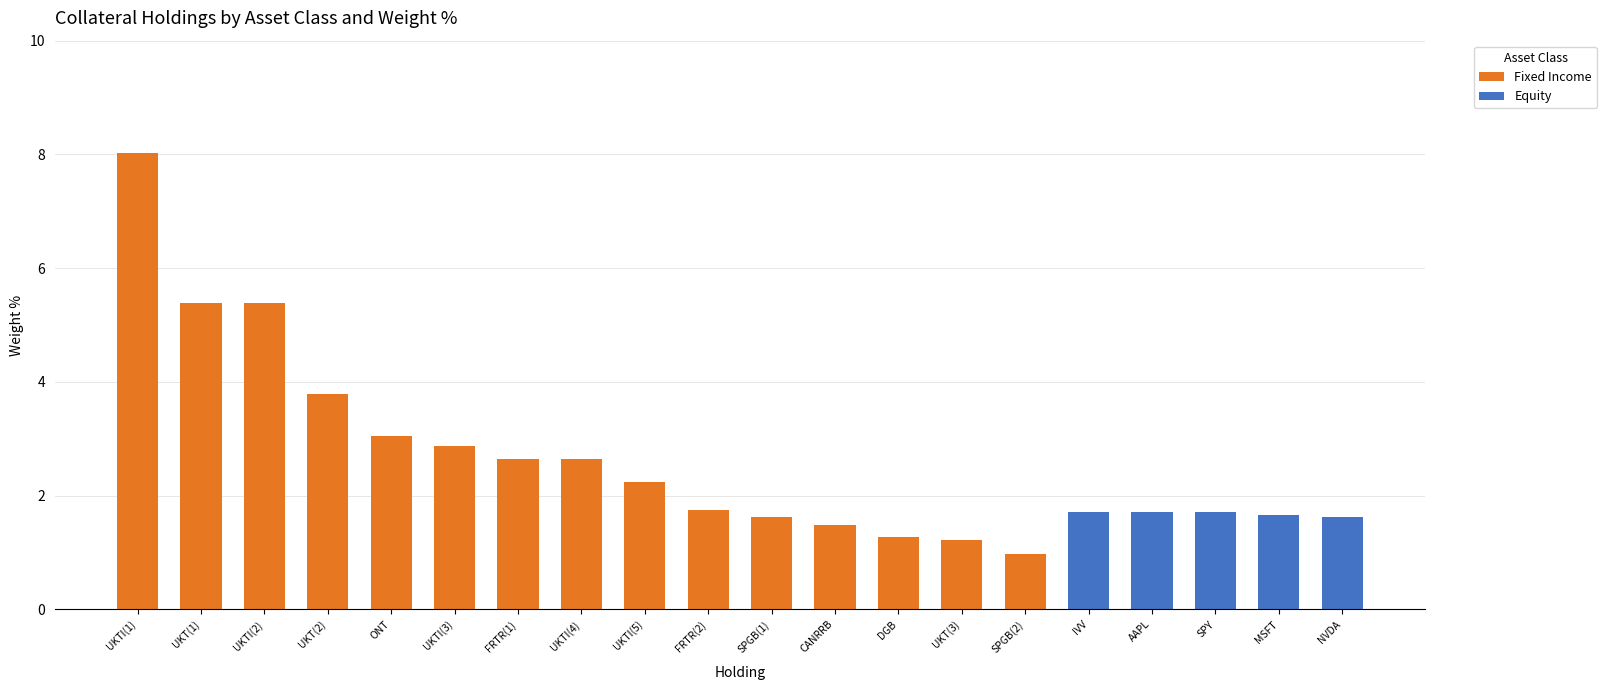

What is the sum of all Fixed Income values?

44.4